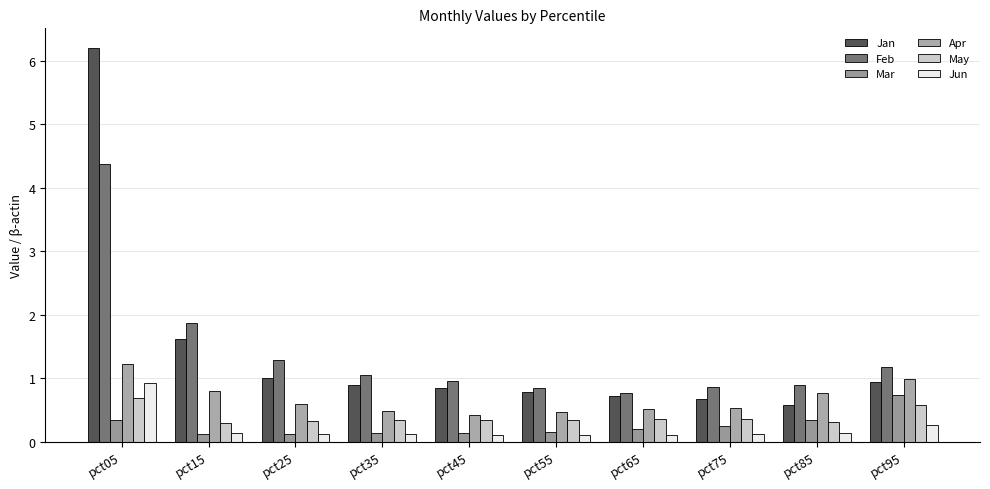

What is the average value of the Jun series?

0.2